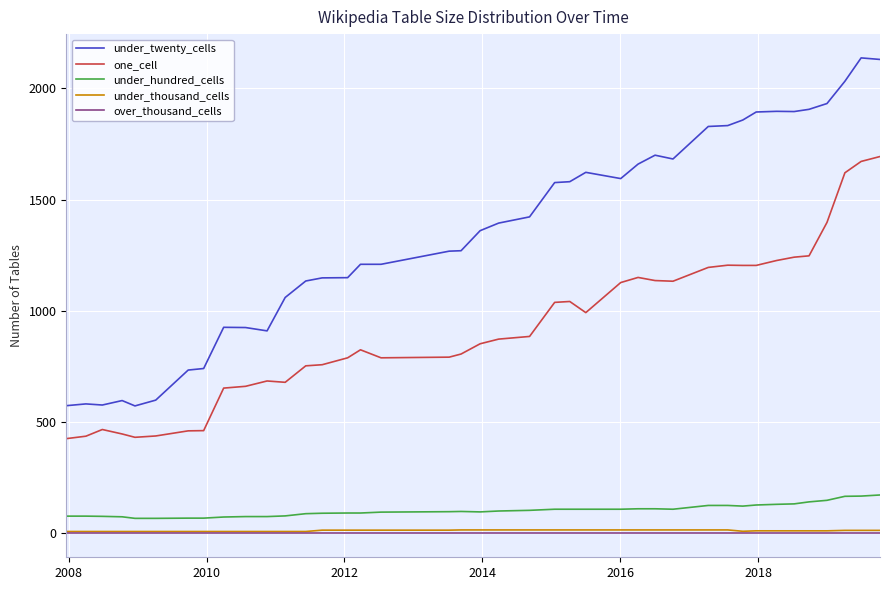

Which series has the largest range (max minus min)?

under_twenty_cells